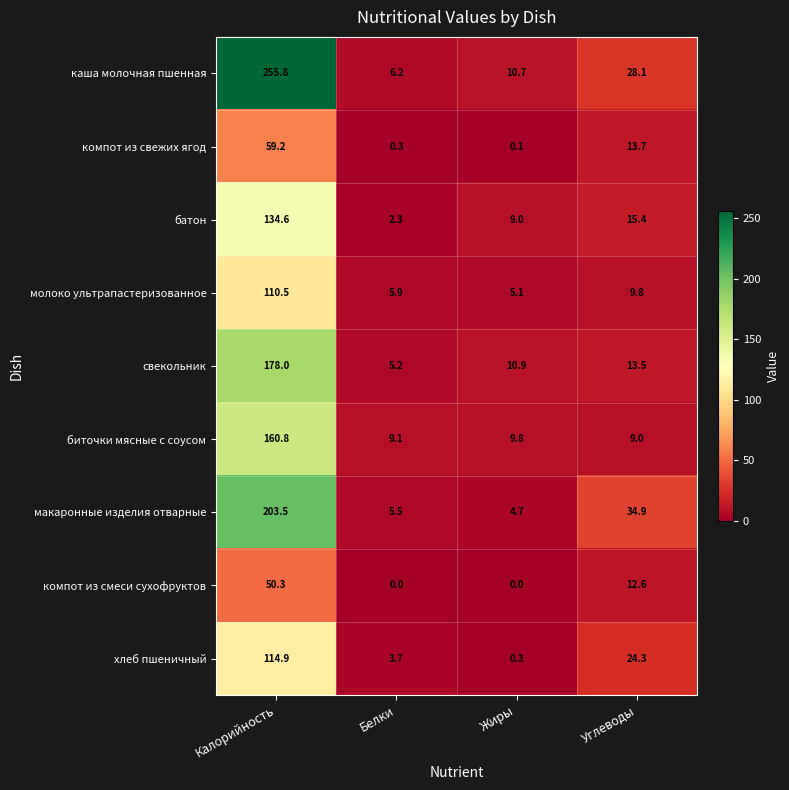

How many values in the биточки мясные с соусом series exceed 9?

3